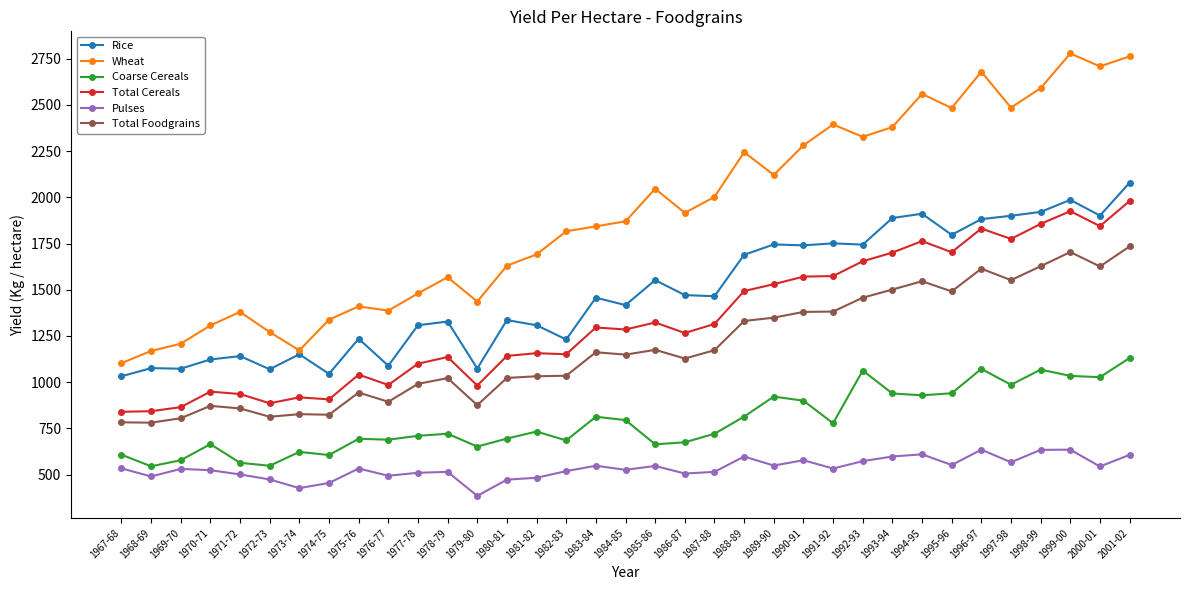

True or false: Pulses and Coarse Cereals intersect in this chart.

False